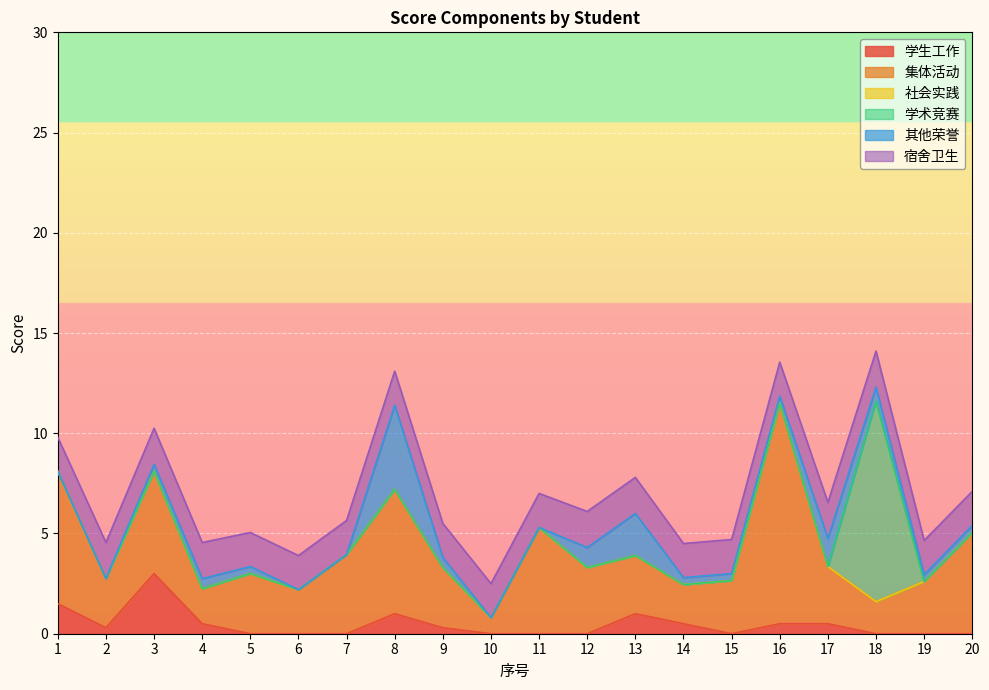

Which series changed the most between 2 and 12?

其他荣誉